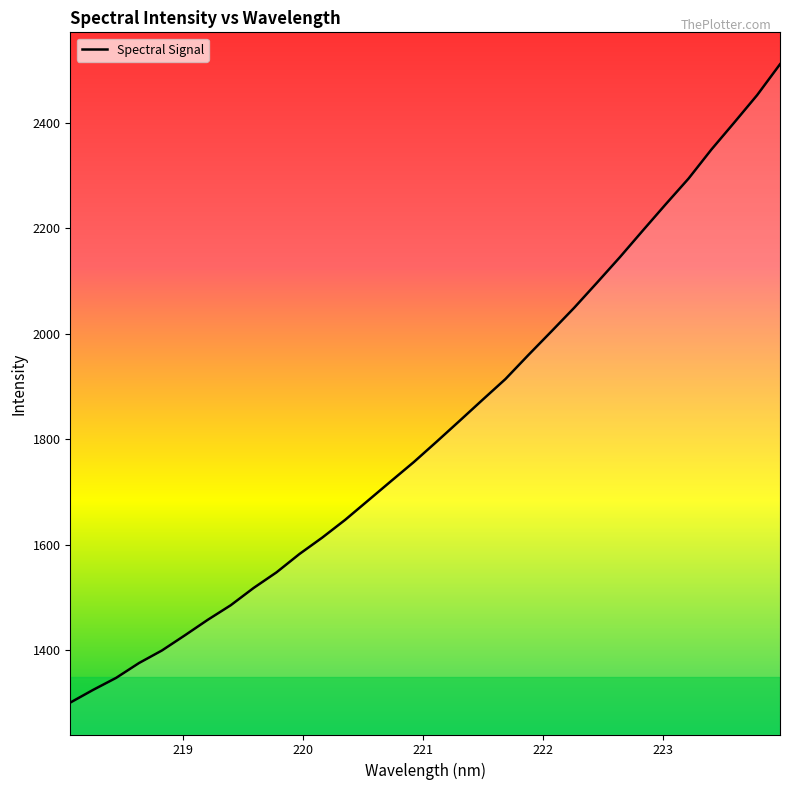

Reading right to left, extract all data points from this chart.

2511.0	2452.4	2400.5	2349.3	2294.2	2245.5	2195.7	2145.3	2097.0	2049.3	2004.3	1959.9	1914.4	1875.0	1835.3	1795.9	1757.2	1720.8	1684.2	1647.5	1613.9	1582.7	1548.0	1518.3	1485.6	1458.0	1428.6	1399.9	1376.1	1347.9	1325.3	1301.1